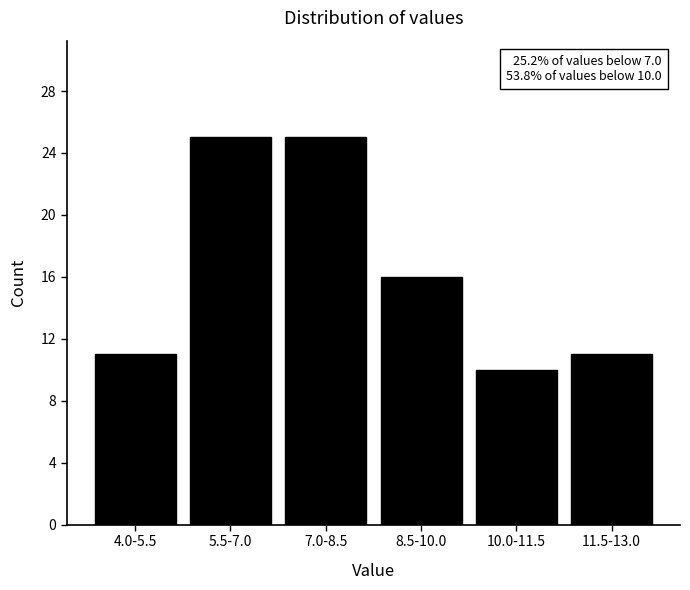

Reading left to right, what are all the values shown in this chart?

4.0-5.5=11	5.5-7.0=25	7.0-8.5=25	8.5-10.0=16	10.0-11.5=10	11.5-13.0=11